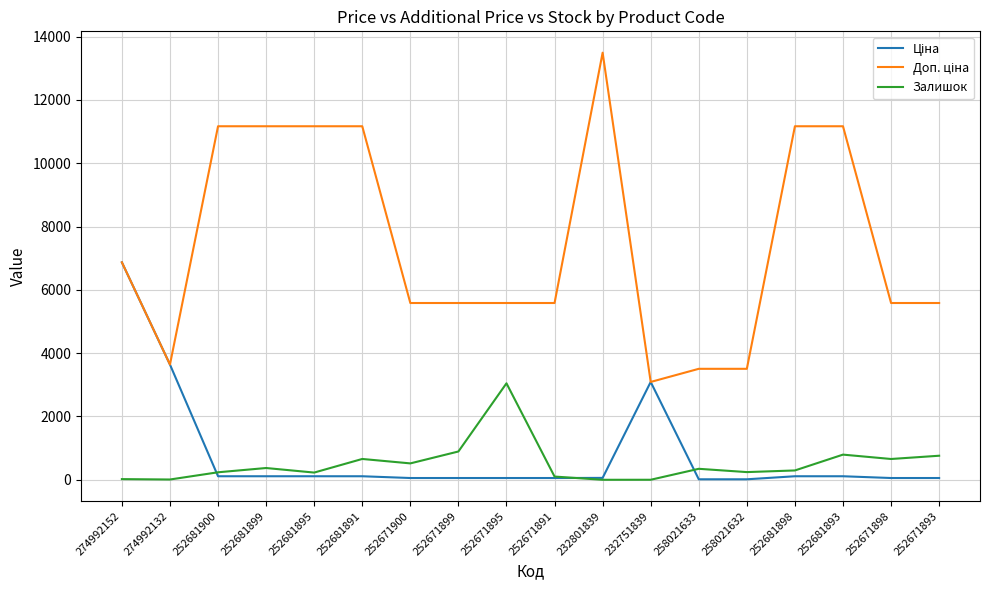

What is the difference between the maximum and second lowest values in the Залишок series?

3047.0